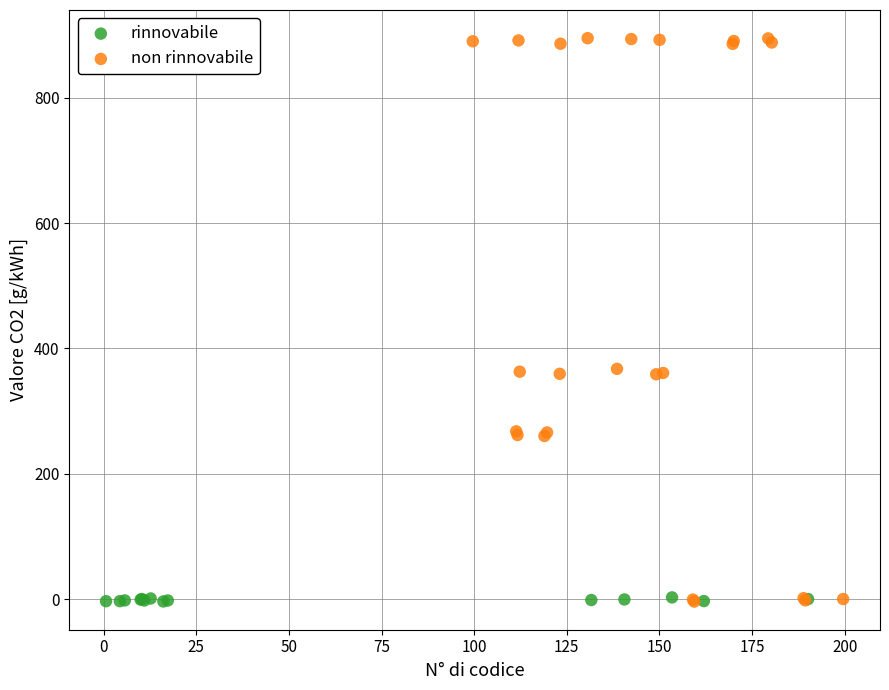

Which series contains the highest Y value?

non rinnovabile